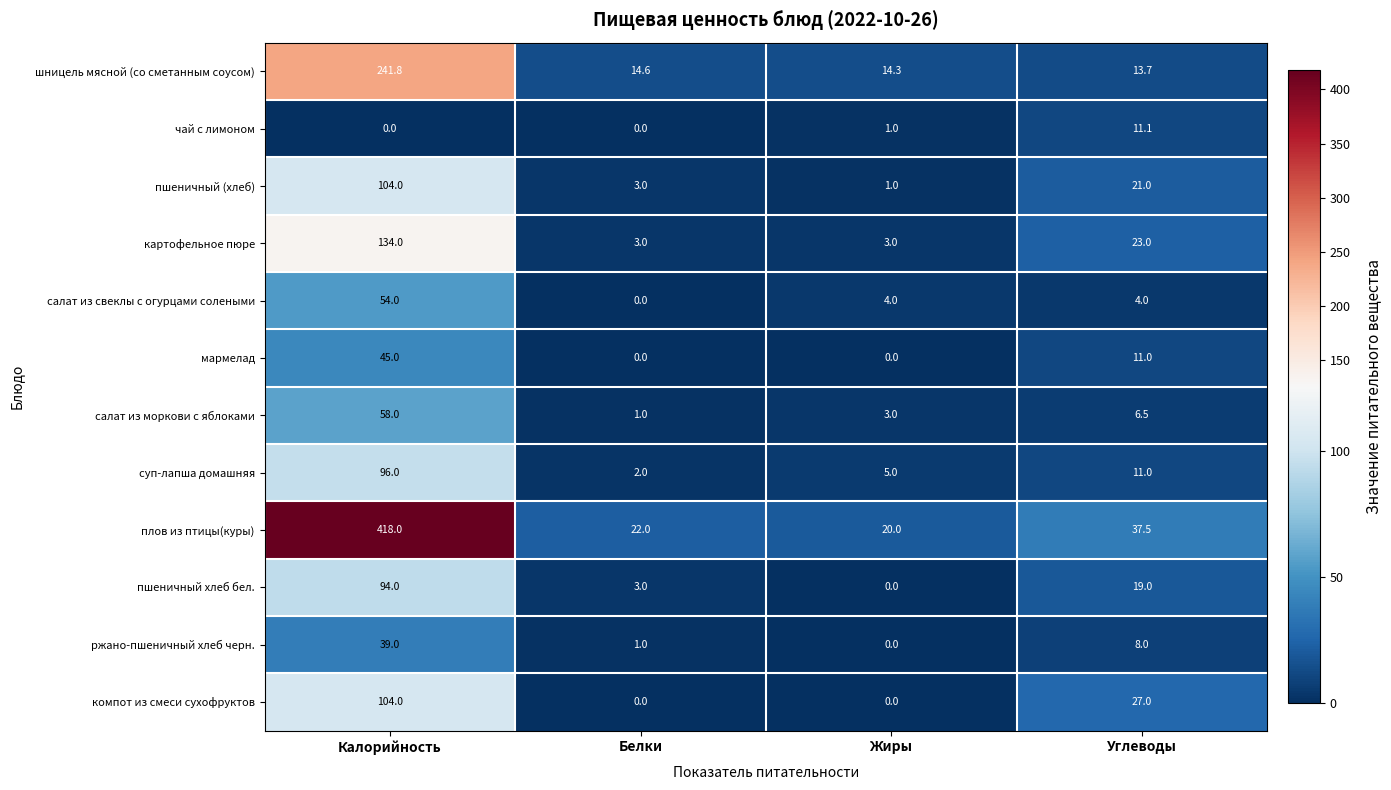

At which category is the sum across all series the highest?

Калорийность